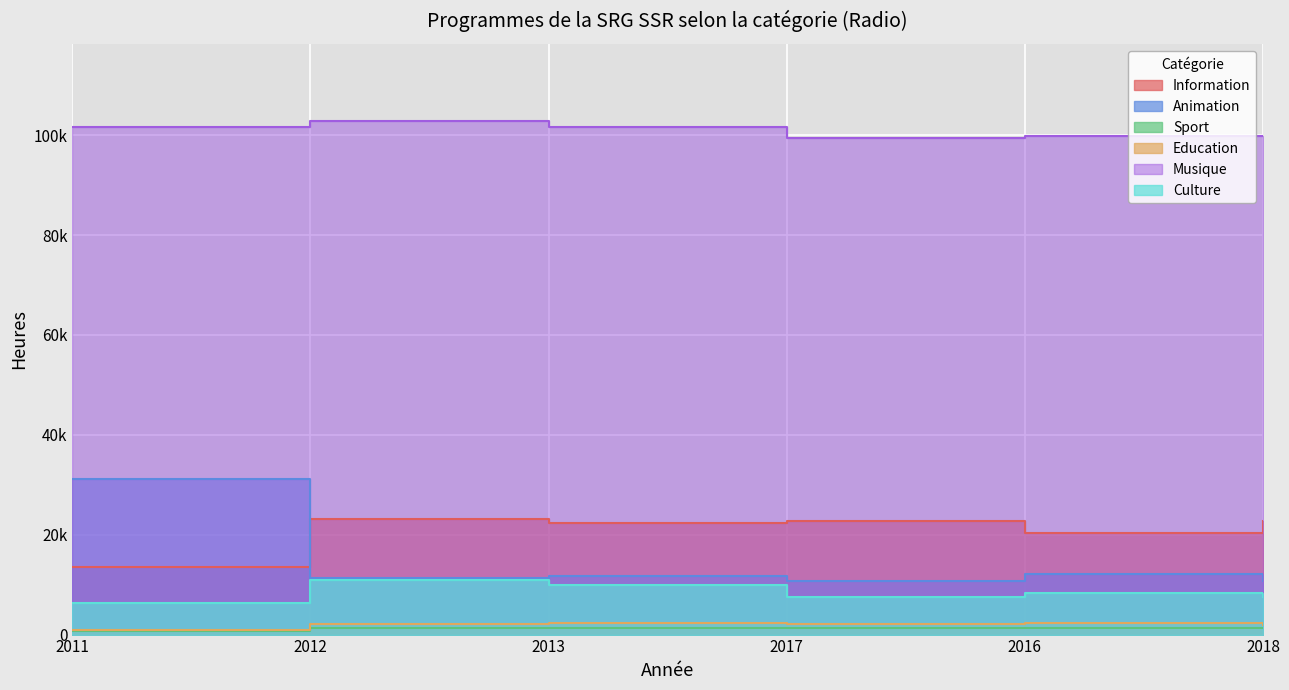

Where is the first local maximum for Musique?

2012